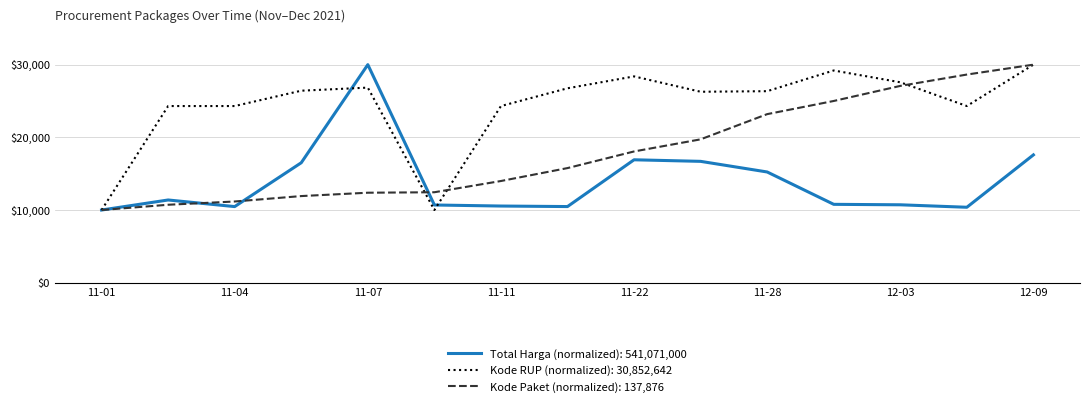

What is the highest value of the Kode Paket (normalized): 137,876 series?

30000.0